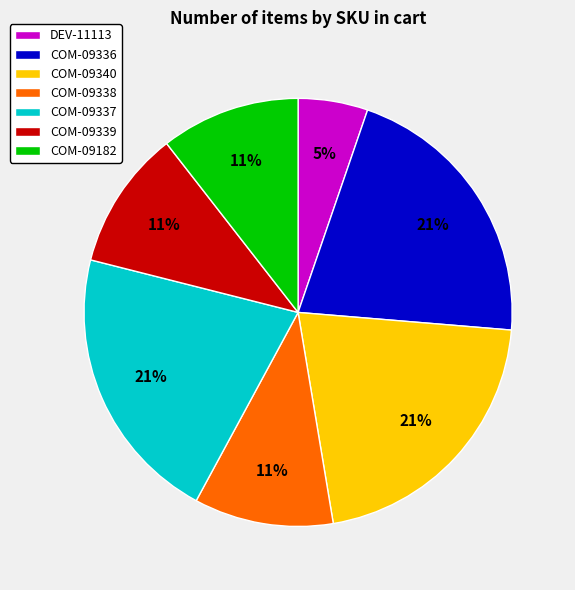

True or false: DEV-11113 accounts for 5% of the total.

True